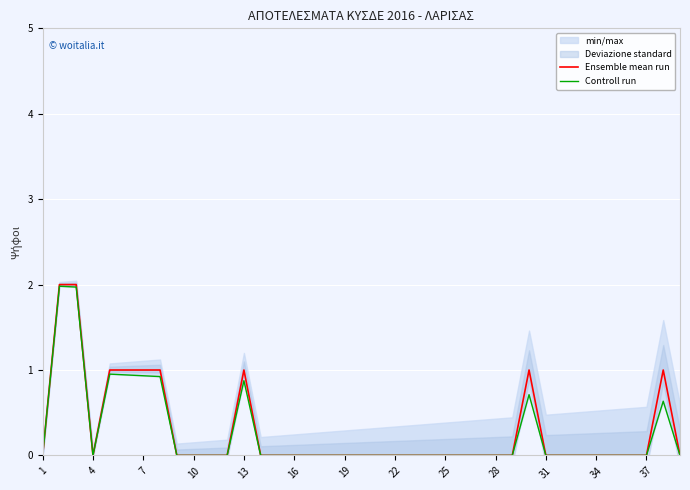

Which category has the lowest value in the Ensemble mean run series?

1